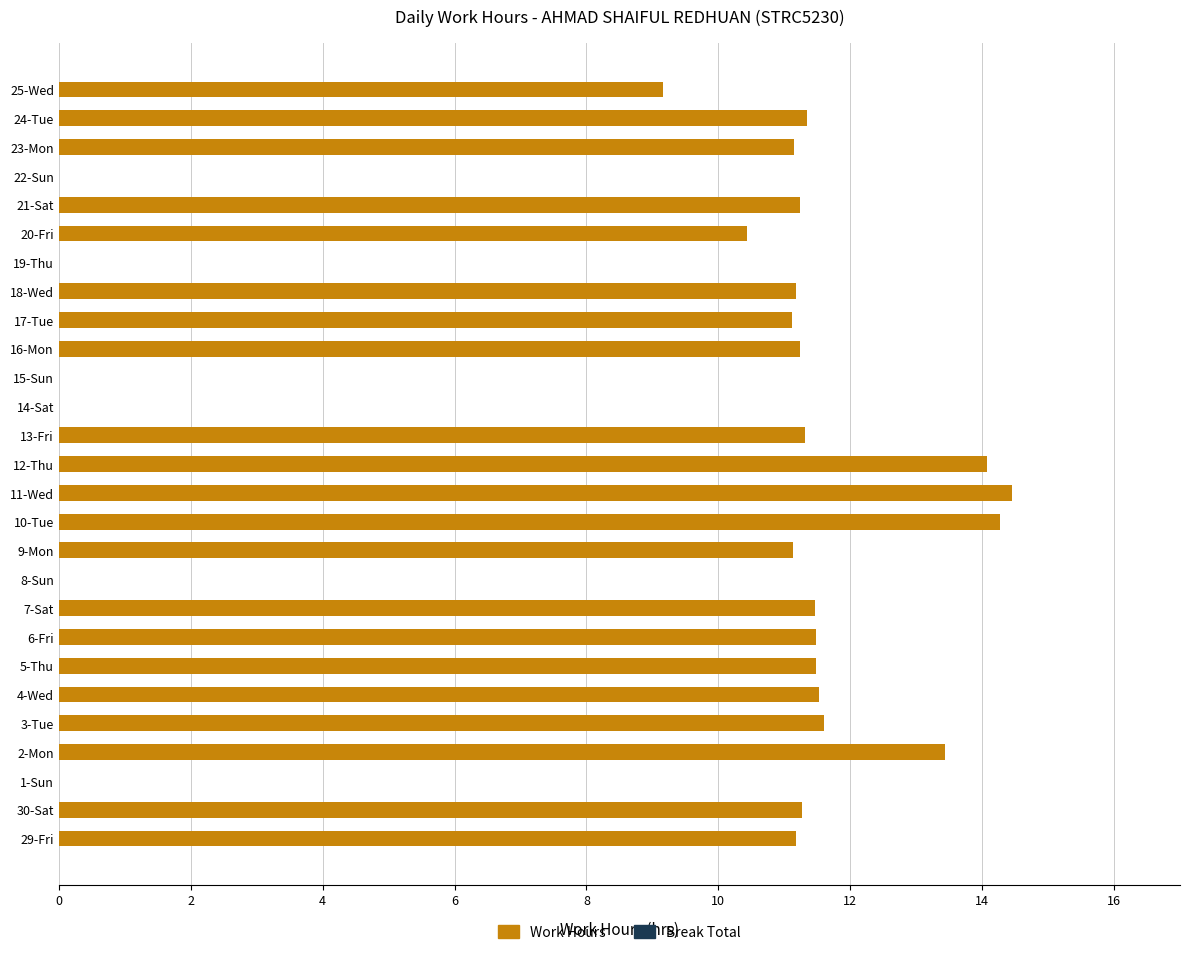

What is the sum of all values?

245.6